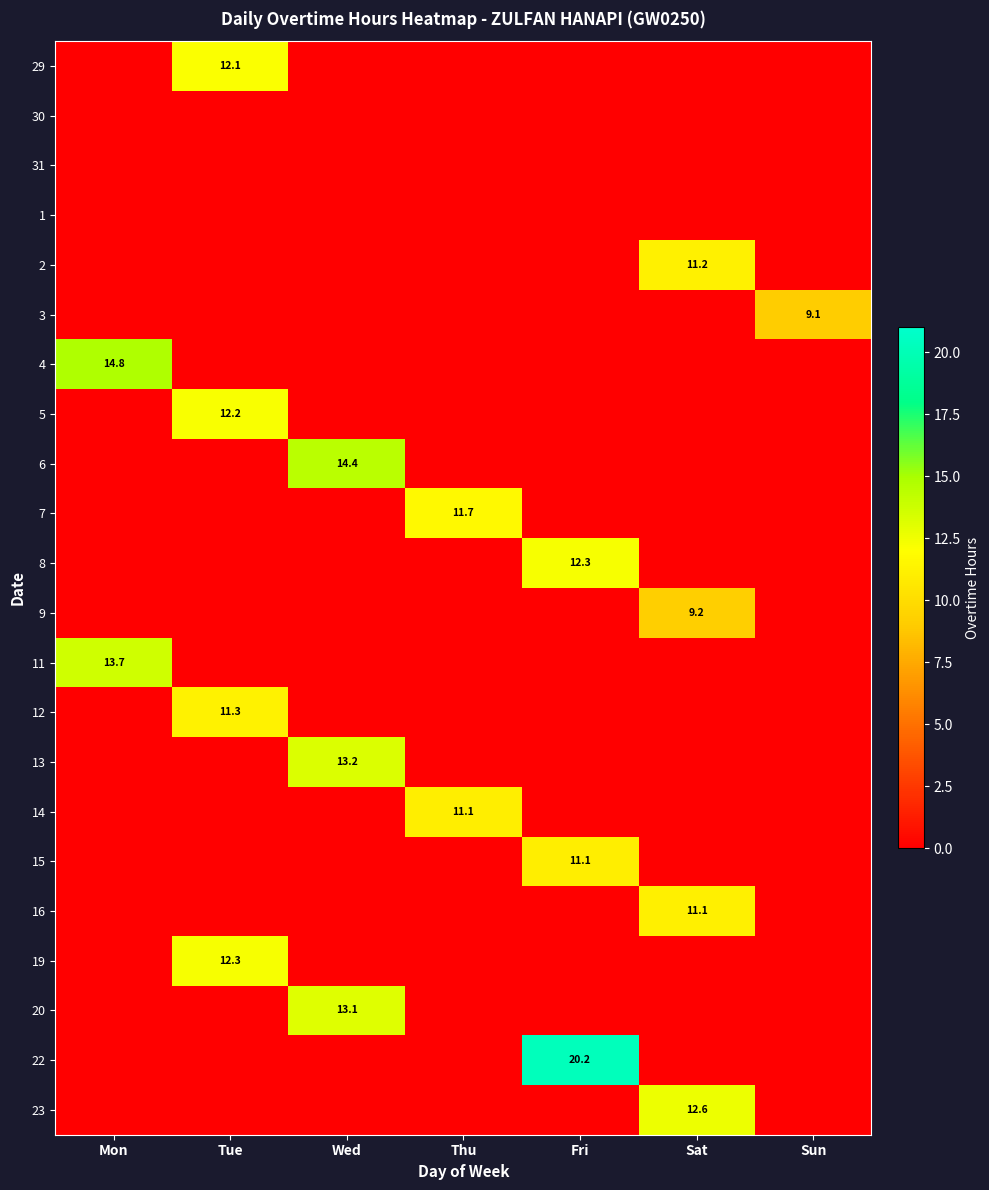

True or false: 8 has a value of 16.4 at Fri.

False